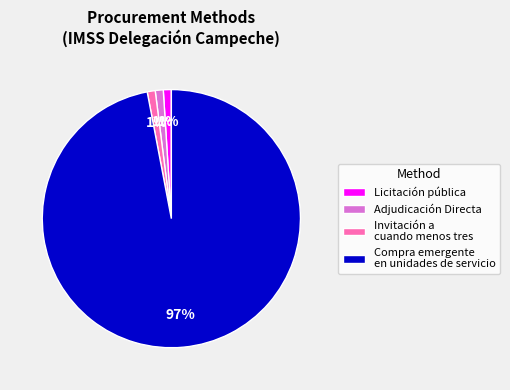

To the nearest percent, what portion does Licitación pública represent?

1%